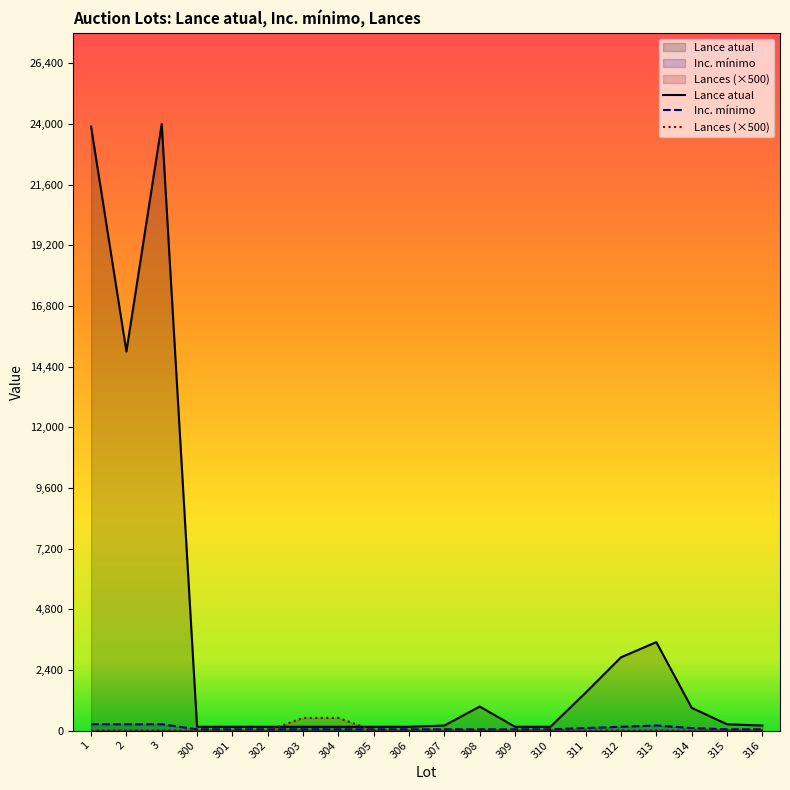

Reading right to left, what are all the values shown in this chart?

Lance atual: 200	250	900	3500	2900	1500	150	150	950	200	150	150	150	150	150	150	150	24000	15000	23900
Inc. mínimo: 50	50	100	200	150	100	50	50	50	50	50	50	50	50	50	50	50	250	250	250
Lances: 0	0	0	0	0	0	0	0	0	0	0	0	500	500	0	0	0	0	0	0